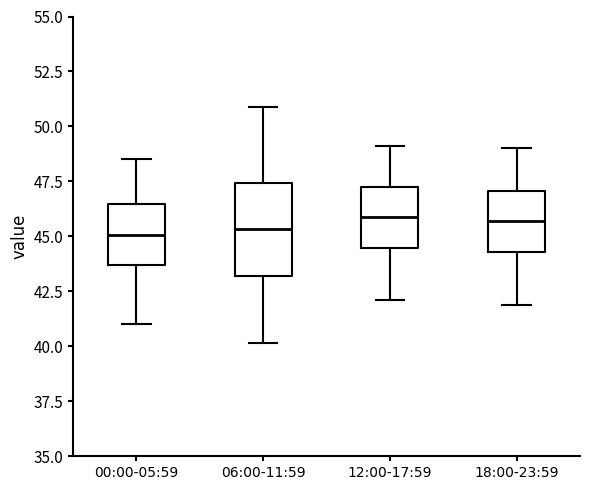

Reading left to right, transcribe this box plot: for each box, give where its median line is, the range the box spans, and where its two whiskers end, as read against the y-axis. The values are not printed on the chart, so give them approximately, as read against the axis.

00:00-05:59: median 45.0, box 43.5 to 46.5, whiskers 41.0 to 48.5
06:00-11:59: median 45.5, box 43.0 to 47.5, whiskers 40.0 to 51.0
12:00-17:59: median 46.0, box 44.5 to 47.5, whiskers 42.0 to 49.0
18:00-23:59: median 45.5, box 44.5 to 47.0, whiskers 42.0 to 49.0